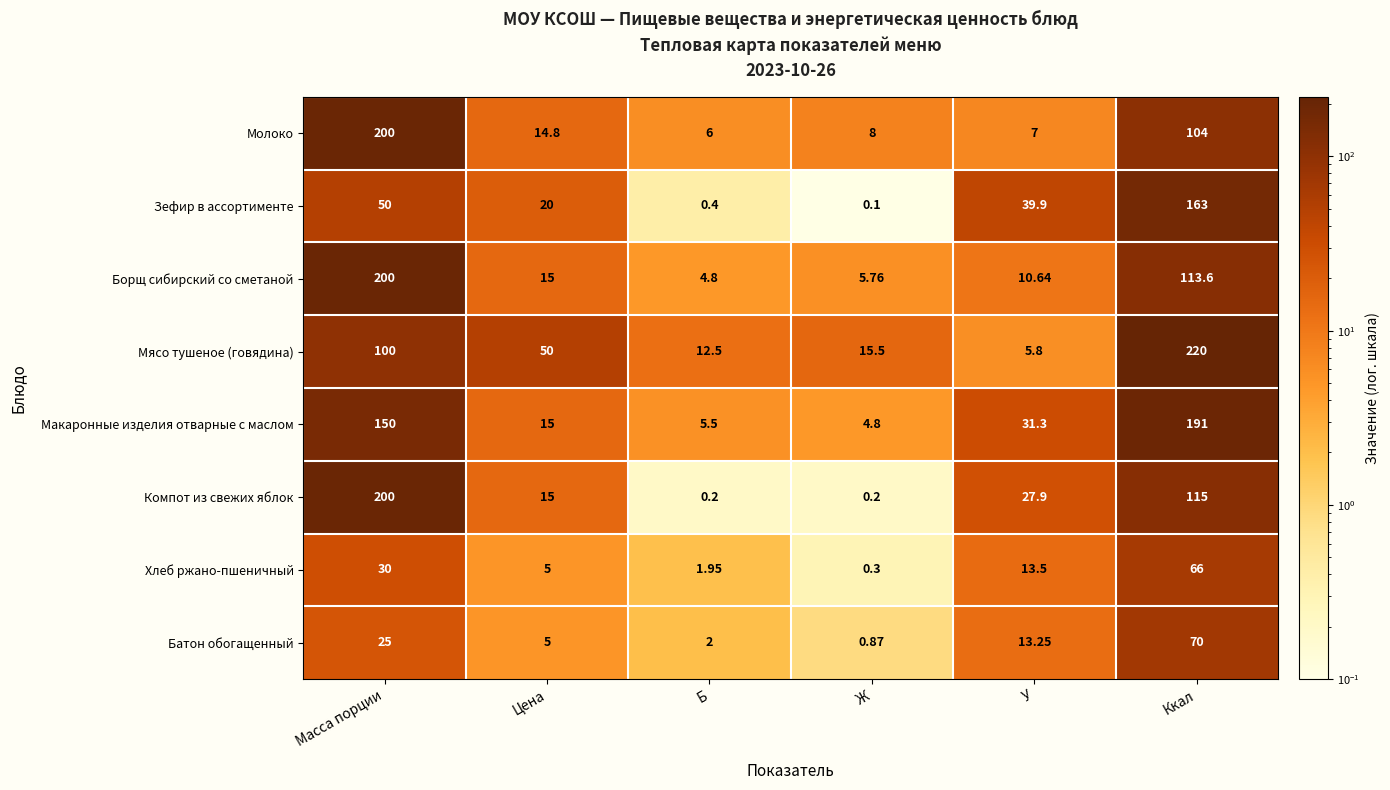

How many values in the Макаронные изделия отварные с маслом series are below 31?

3